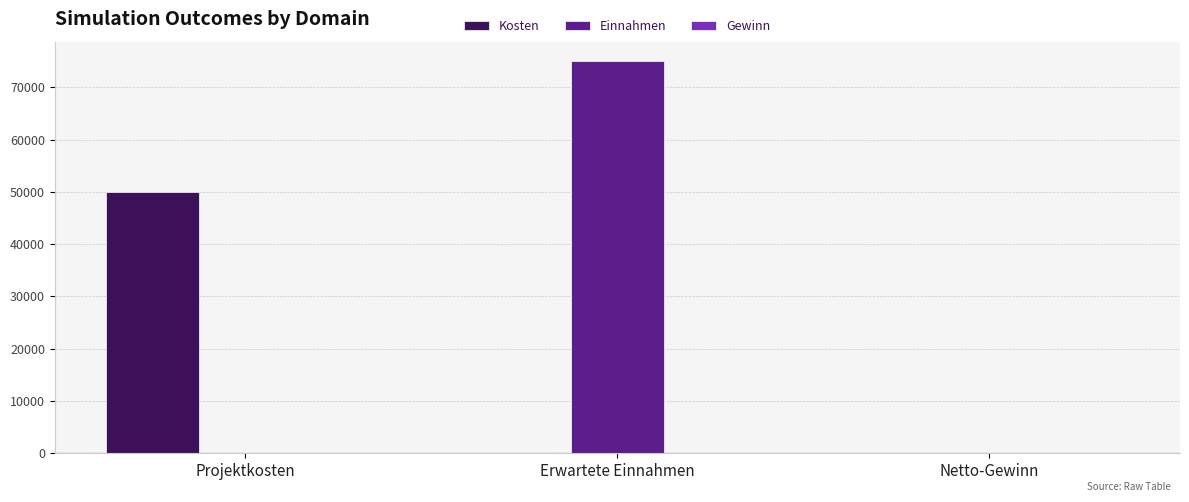

The Einnahmen series shows 0 at Projektkosten. True or false?

True